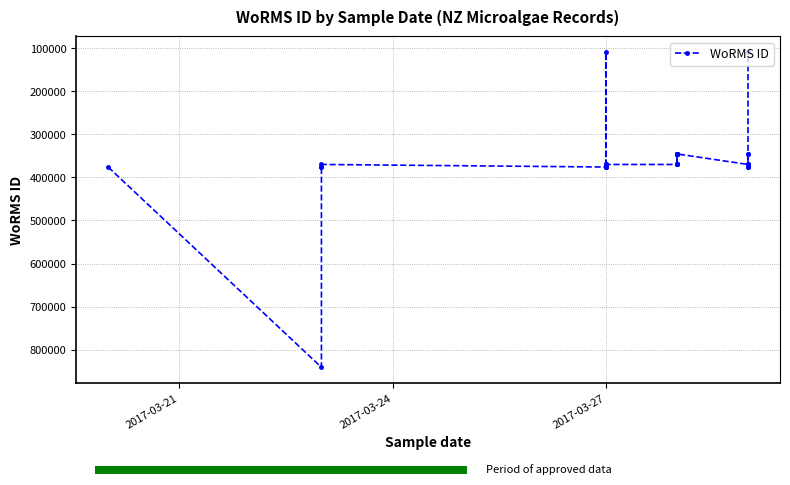

What value does the data have at 2017-03-27, to the nearest 50?

375950